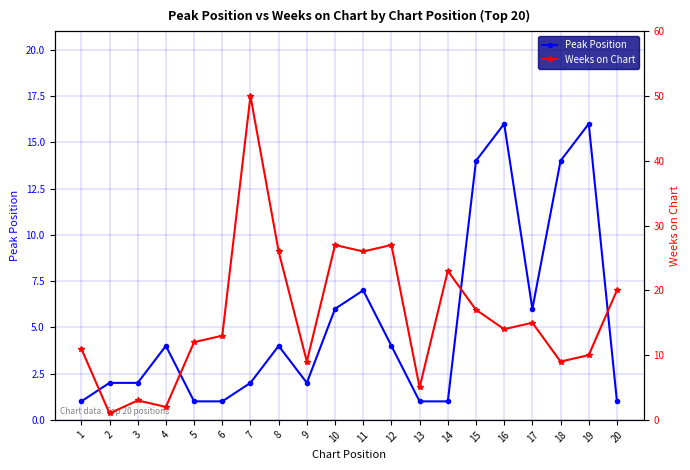

Does the chart display data point markers on the line(s)?

Yes